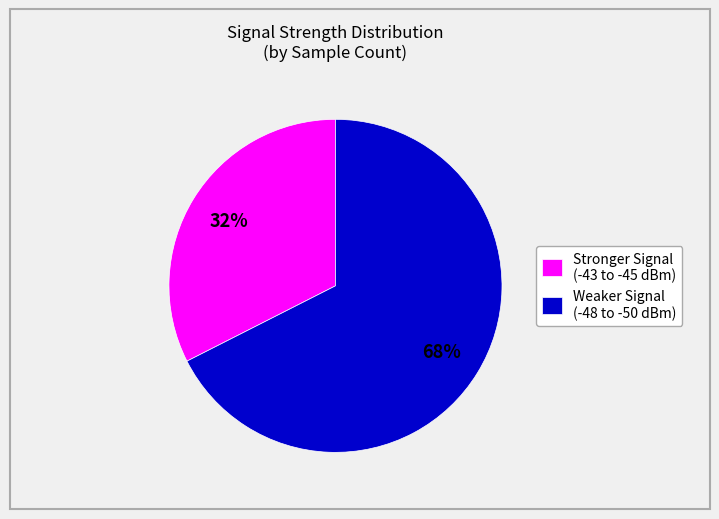

Approximately how many times larger is the value at Weaker Signal (-48 to -50 dBm) compared to Stronger Signal (-43 to -45 dBm)?

2.1